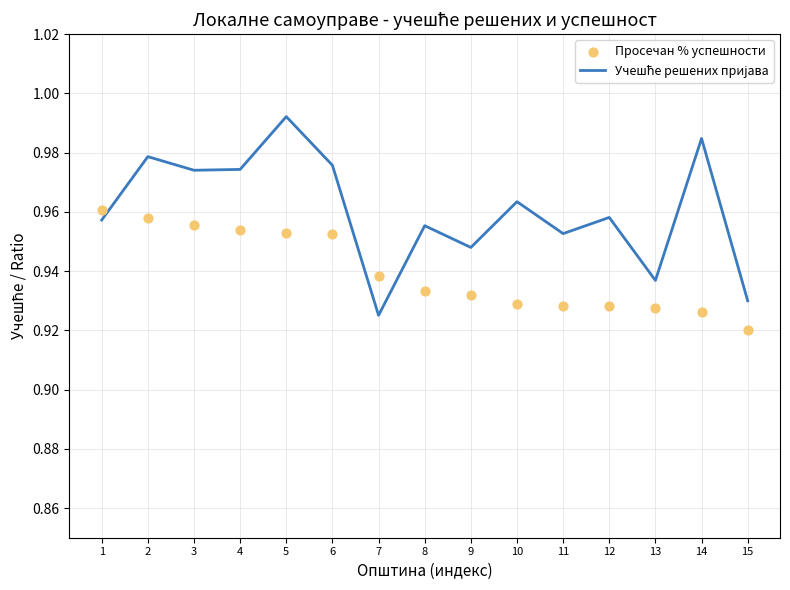

Which series reaches the maximum Y coordinate?

Учешће решених пријава